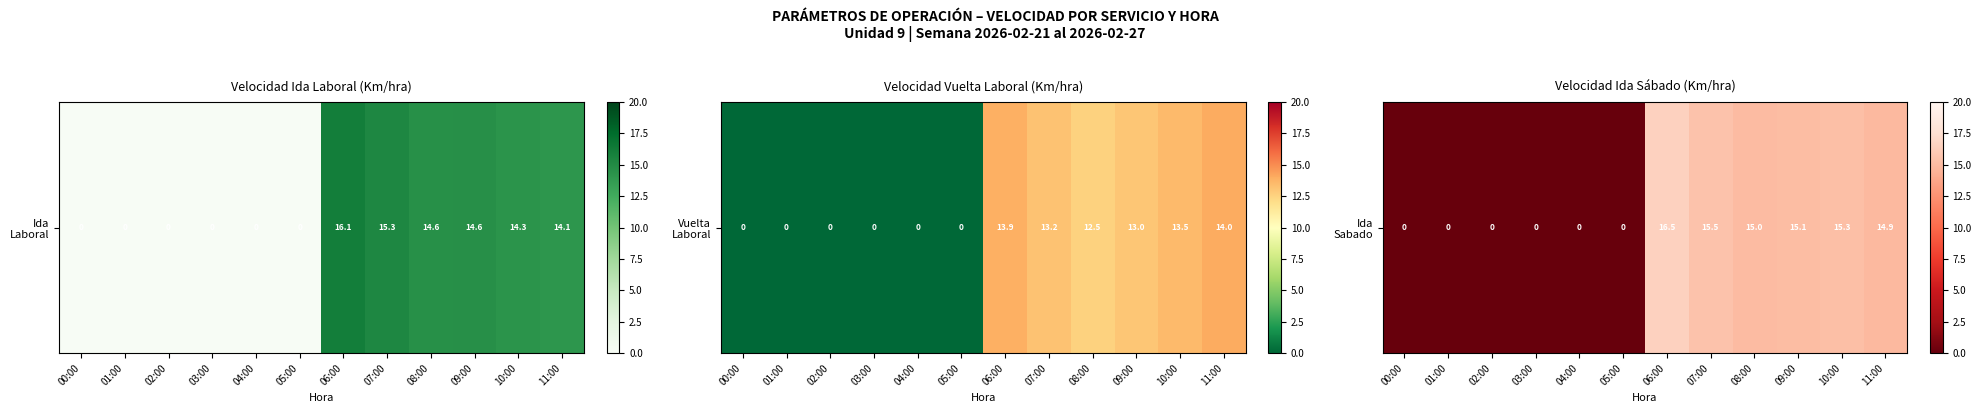

Which has a higher value, 05:00 or 08:00?

08:00